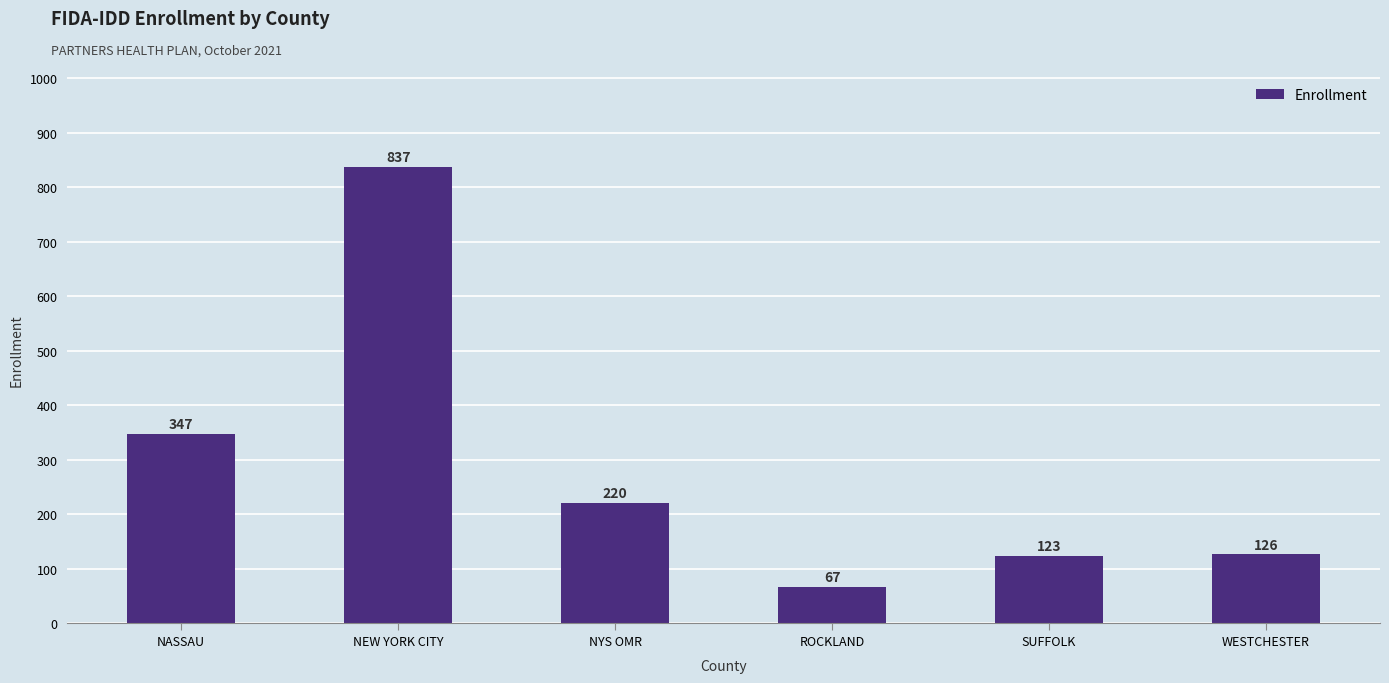

What is the change in value from NASSAU to NYS OMR?

-127